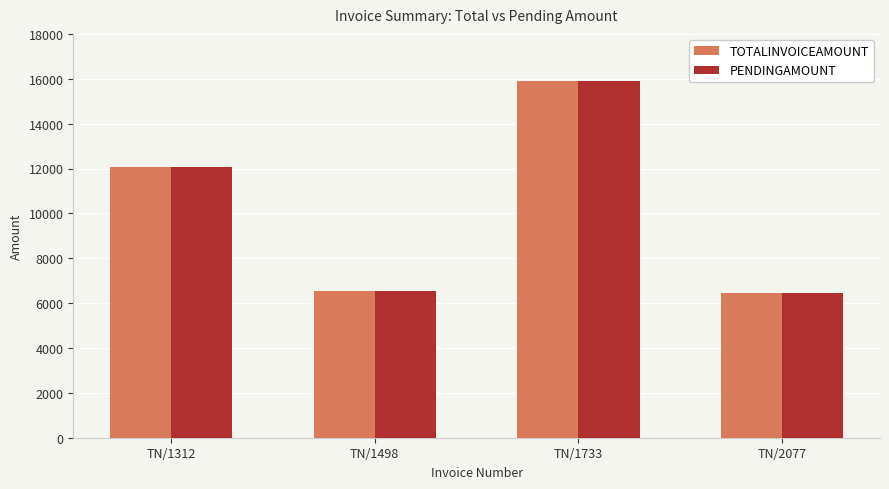

What is the sum of the TOTALINVOICEAMOUNT values at TN/1312 and TN/2077?

18528